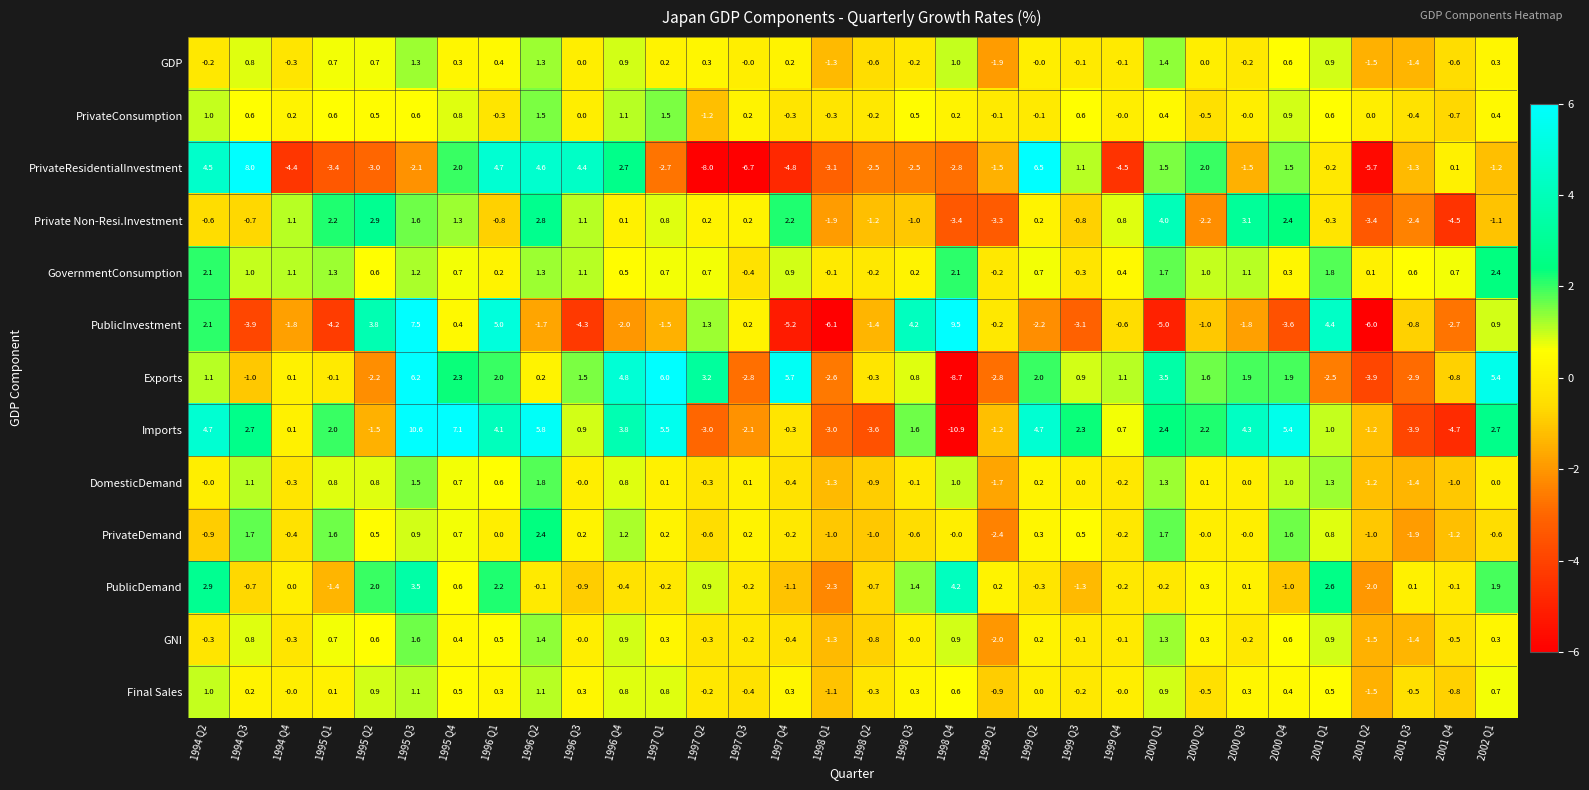

How many values in PublicInvestment are above zero?

11